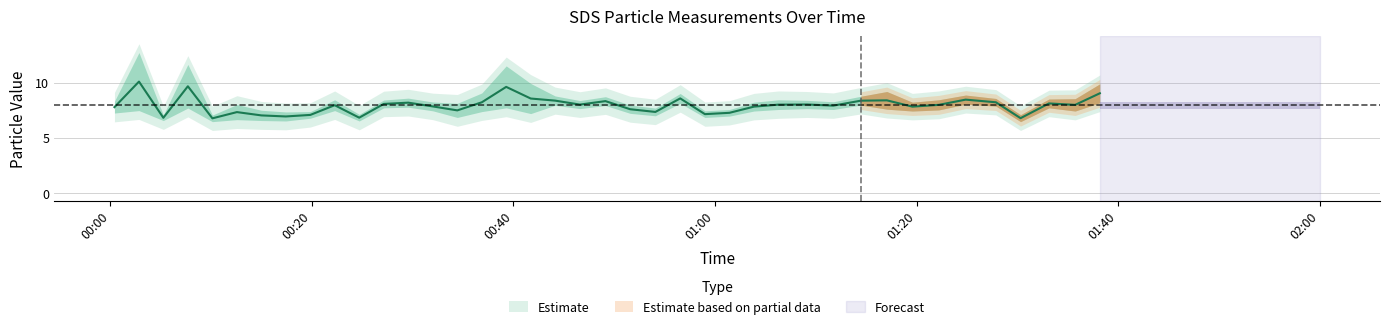

How many distinct data groups are displayed?

3